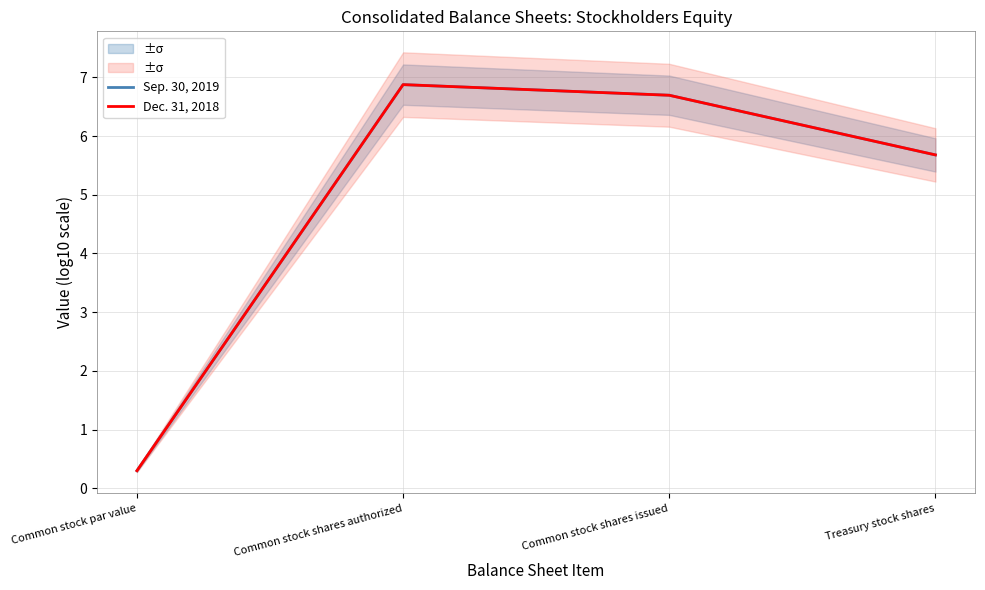

What position from the left is Common stock shares authorized?

2